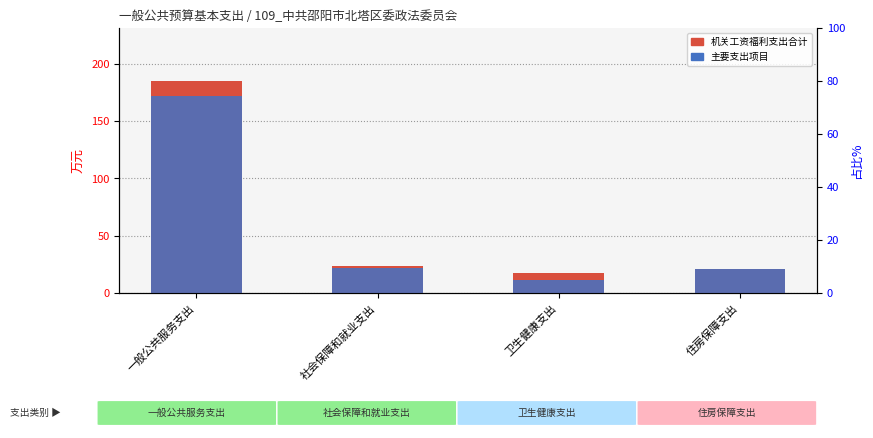

What is the value of the 主要支出项目 bar at the 4th from the left?

20.6